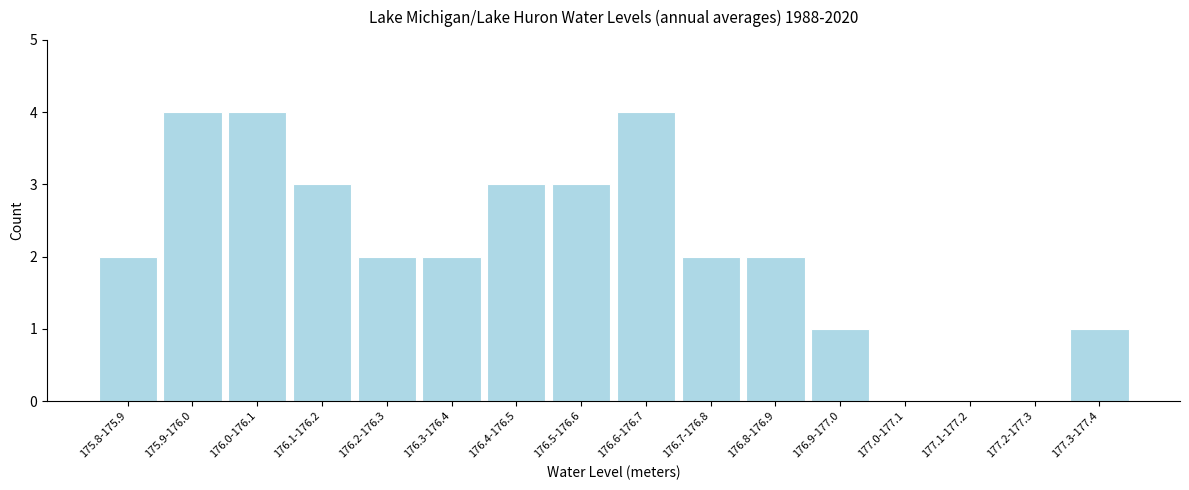

Reading left to right, transcribe all the data shown in this chart.

175.8-175.9=2	175.9-176.0=4	176.0-176.1=4	176.1-176.2=3	176.2-176.3=2	176.3-176.4=2	176.4-176.5=3	176.5-176.6=3	176.6-176.7=4	176.7-176.8=2	176.8-176.9=2	176.9-177.0=1	177.0-177.1=0	177.1-177.2=0	177.2-177.3=0	177.3-177.4=1